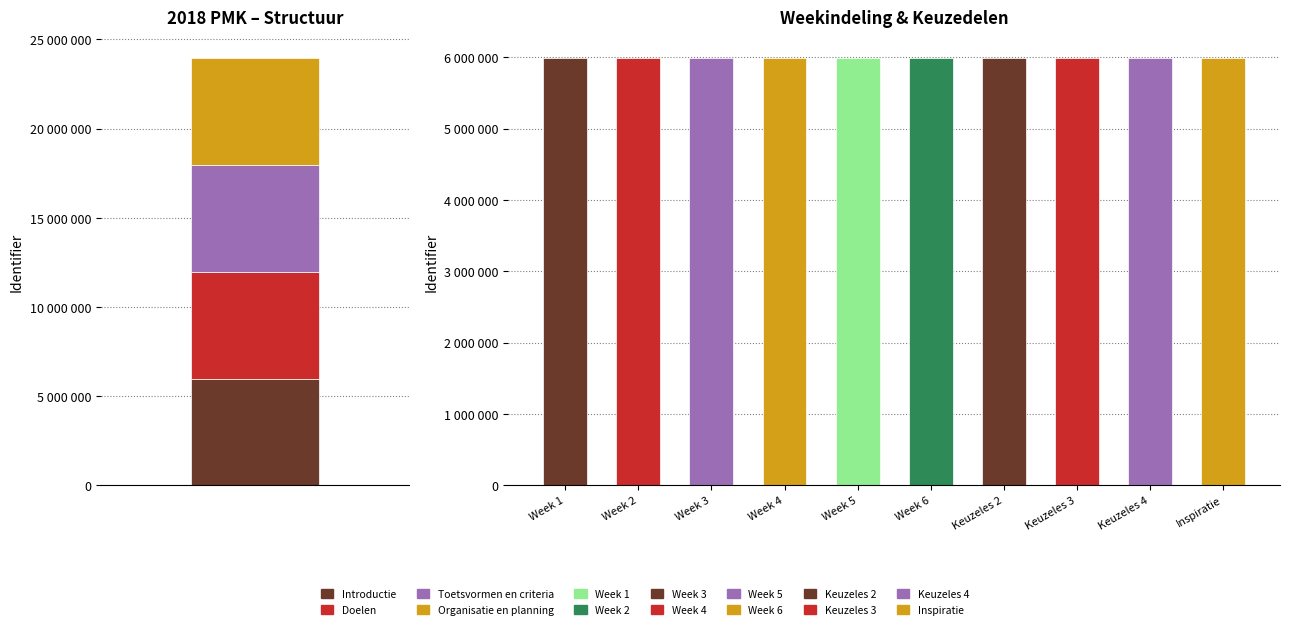

Reading left to right, list all the values displayed in this chart.

5983593	5983595	5983597	5983600	5983601	5983606	5983608	5983610	5983612	5983614	5983616	5983618	5983620	5983622